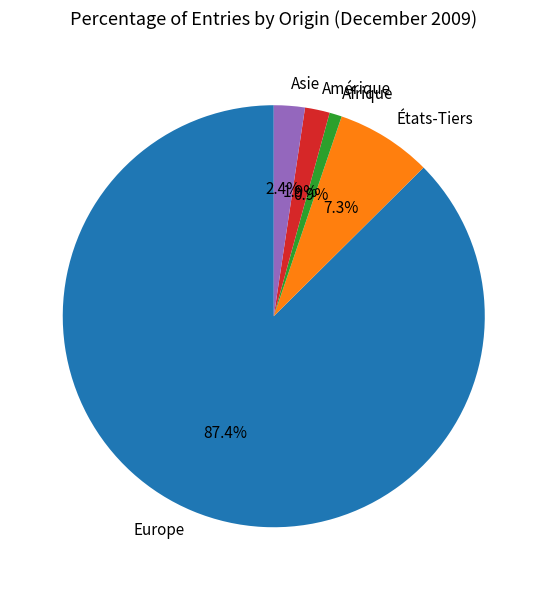

What percentage is the États-Tiers slice, to the nearest percent?

7%